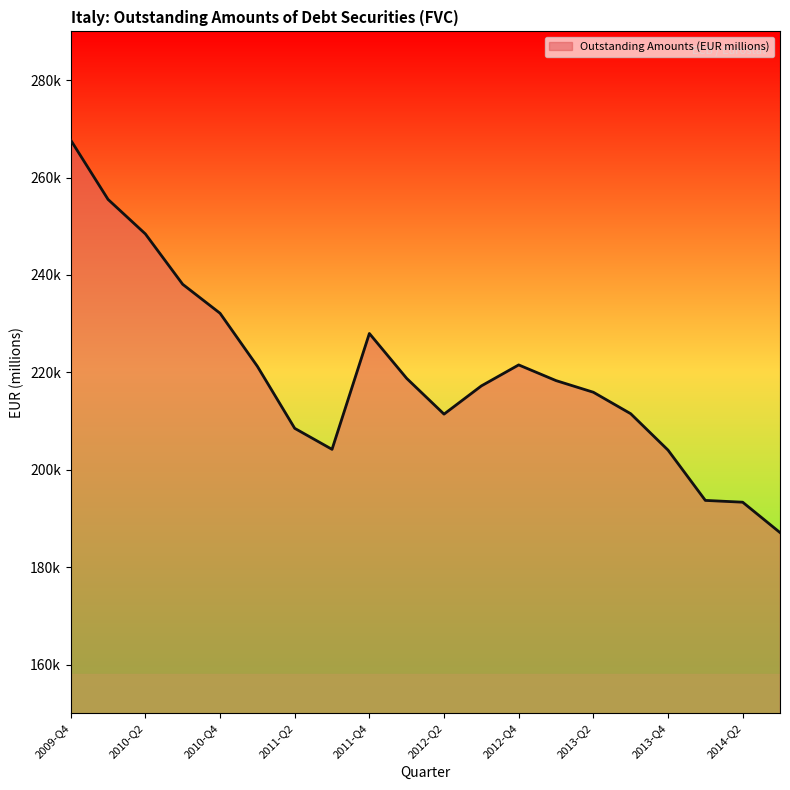

Is this an area chart (filled region under the line)?

Yes